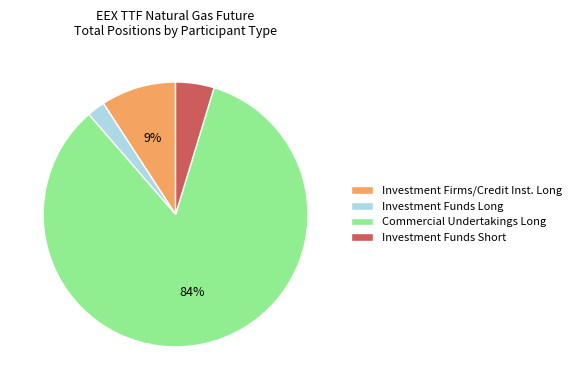

Do Investment Firms/Credit Inst. Long and Commercial Undertakings Long together represent more than half of the pie?

Yes